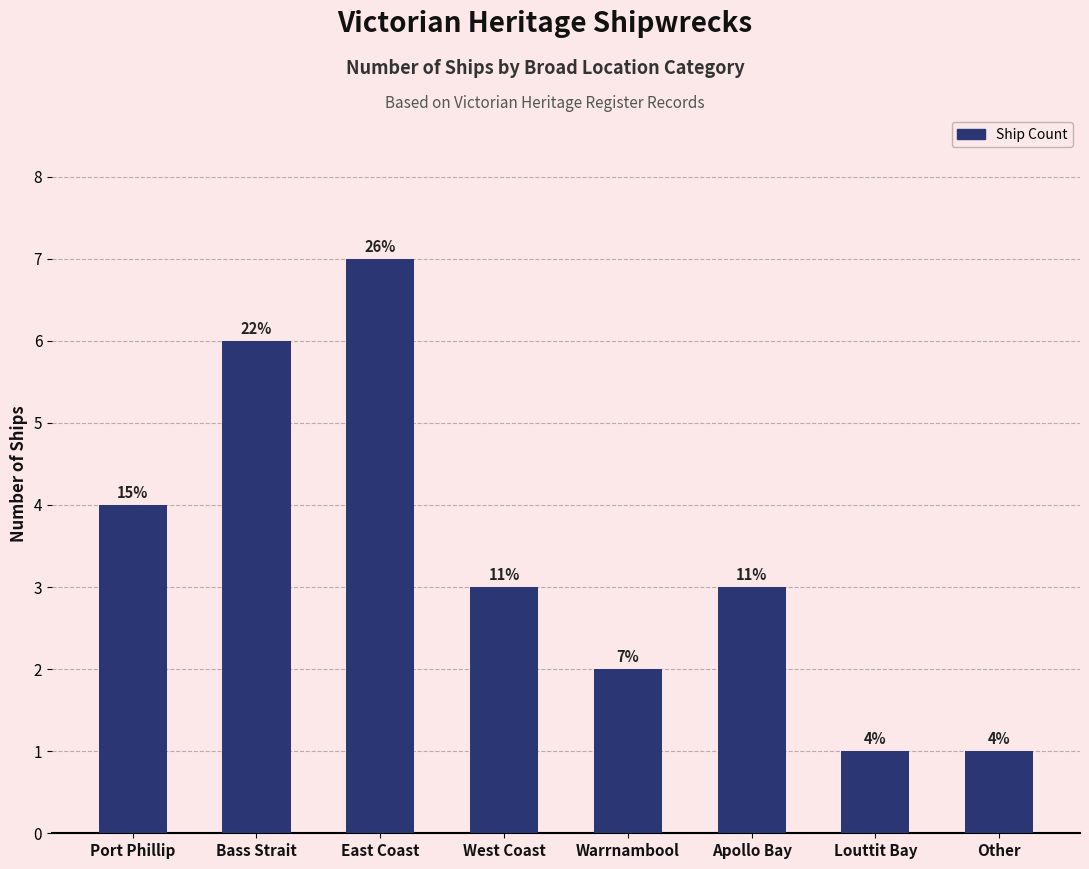

How many bars are there in total?

8